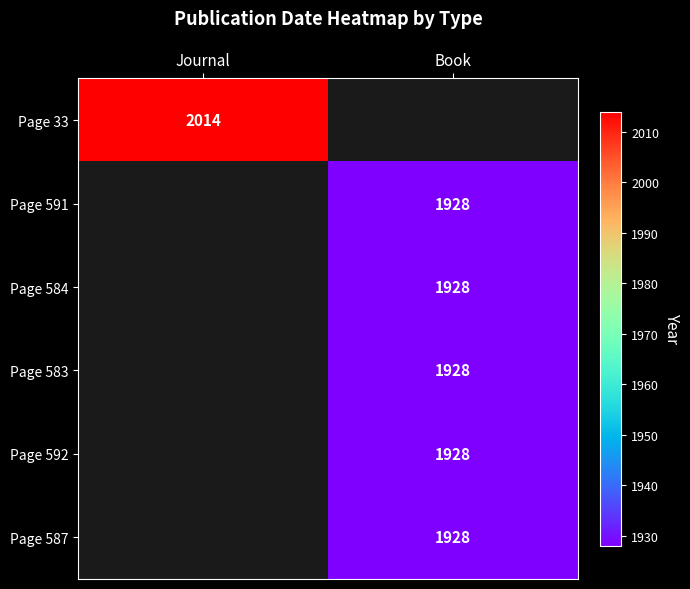

At which category does the chart reach its minimum across all series?

Book